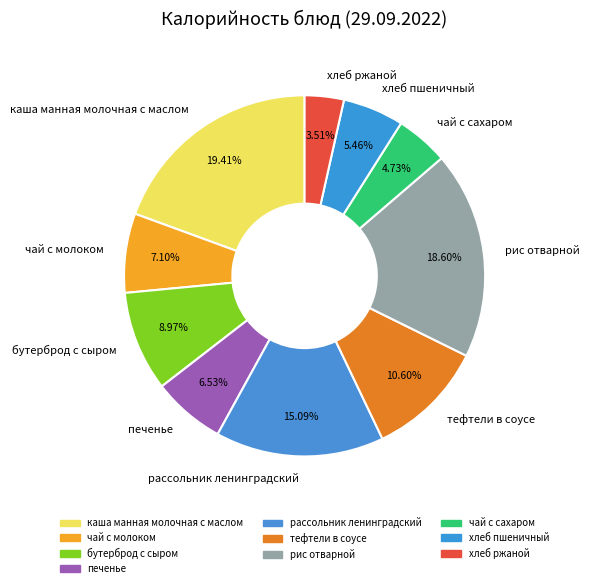

Which category has the smallest portion of the pie?

хлеб ржаной